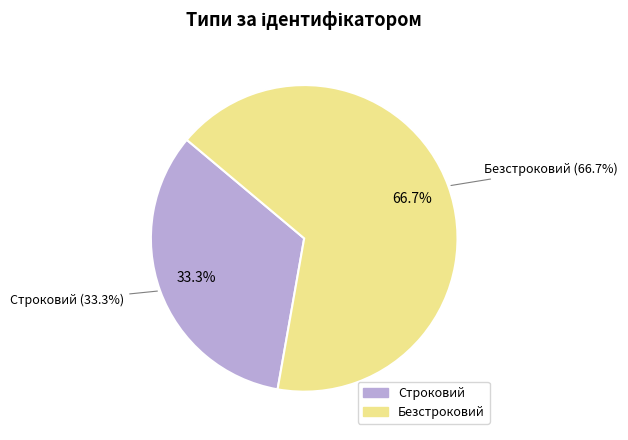

Is there a majority slice in this chart?

Yes